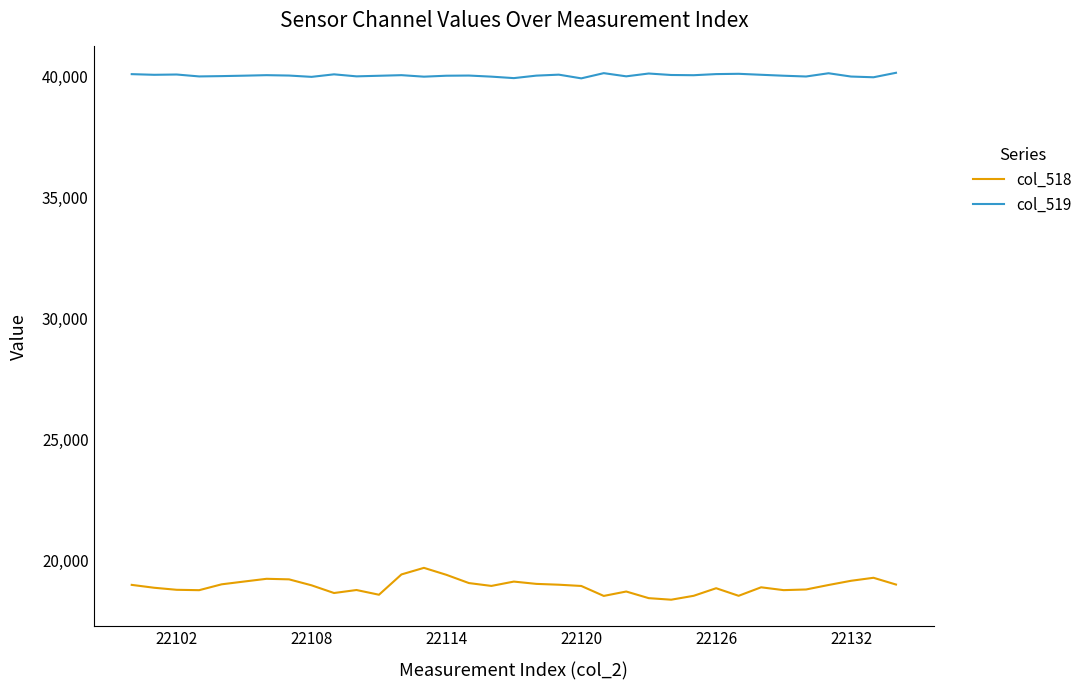

True or false: col_519 has more than 2 interior local peaks.

True